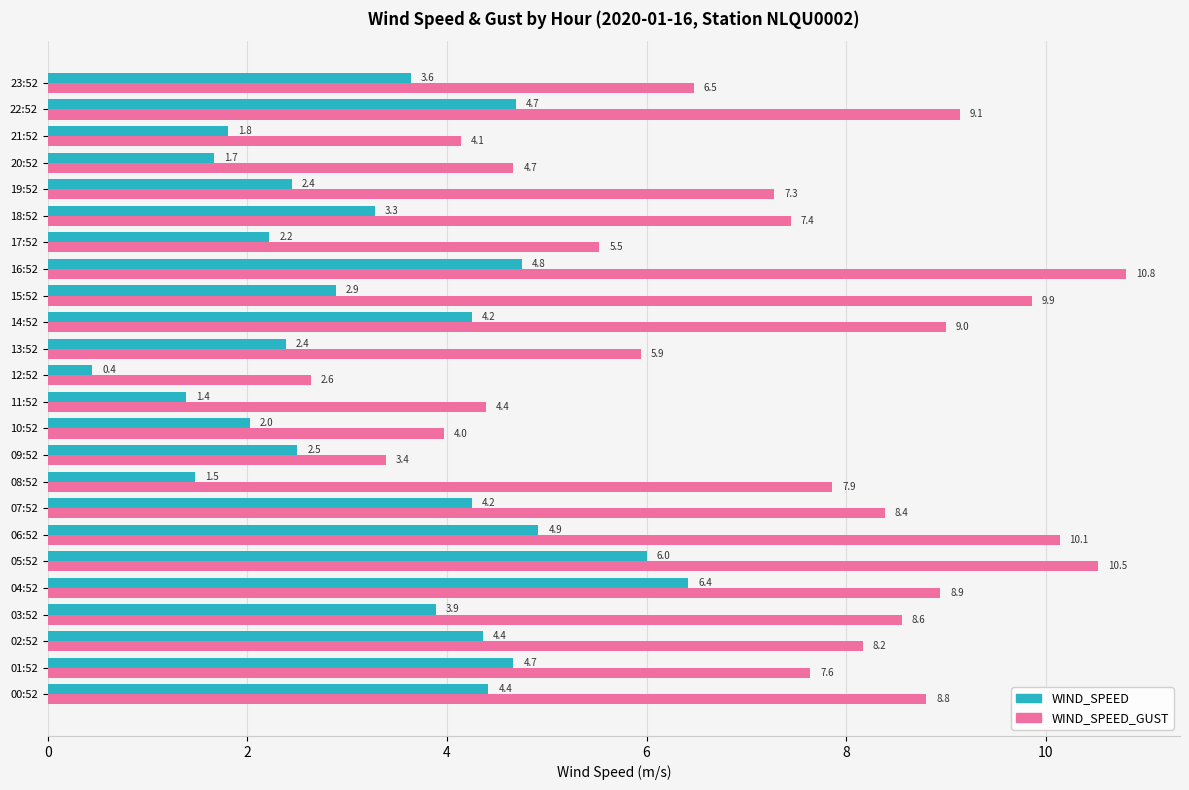

What is the average value of the WIND_SPEED_GUST series?

7.2